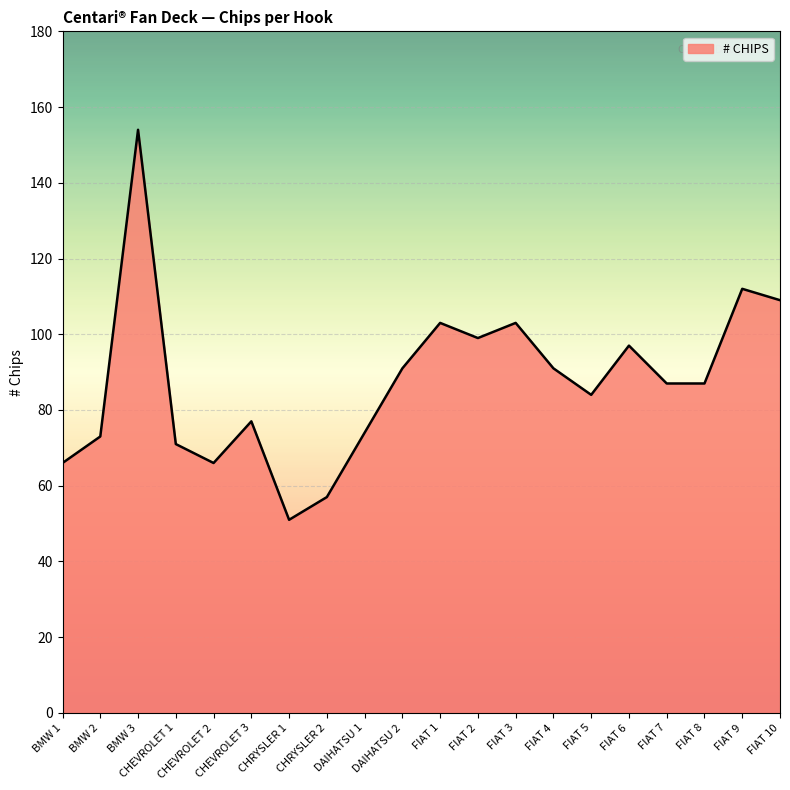

What is the minimum value shown in the chart?

51